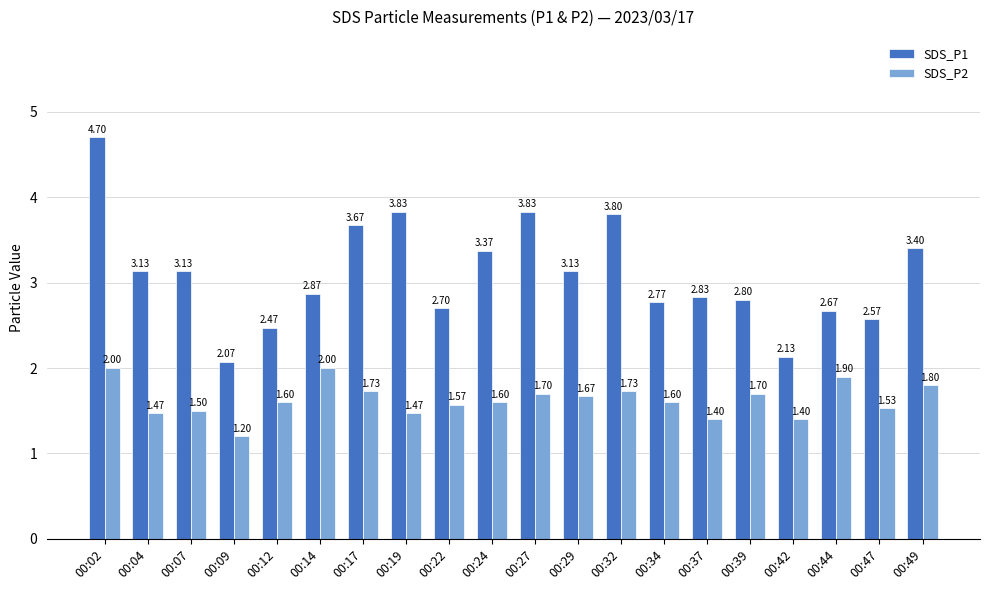

What is the sum of all SDS_P2 values?

32.6